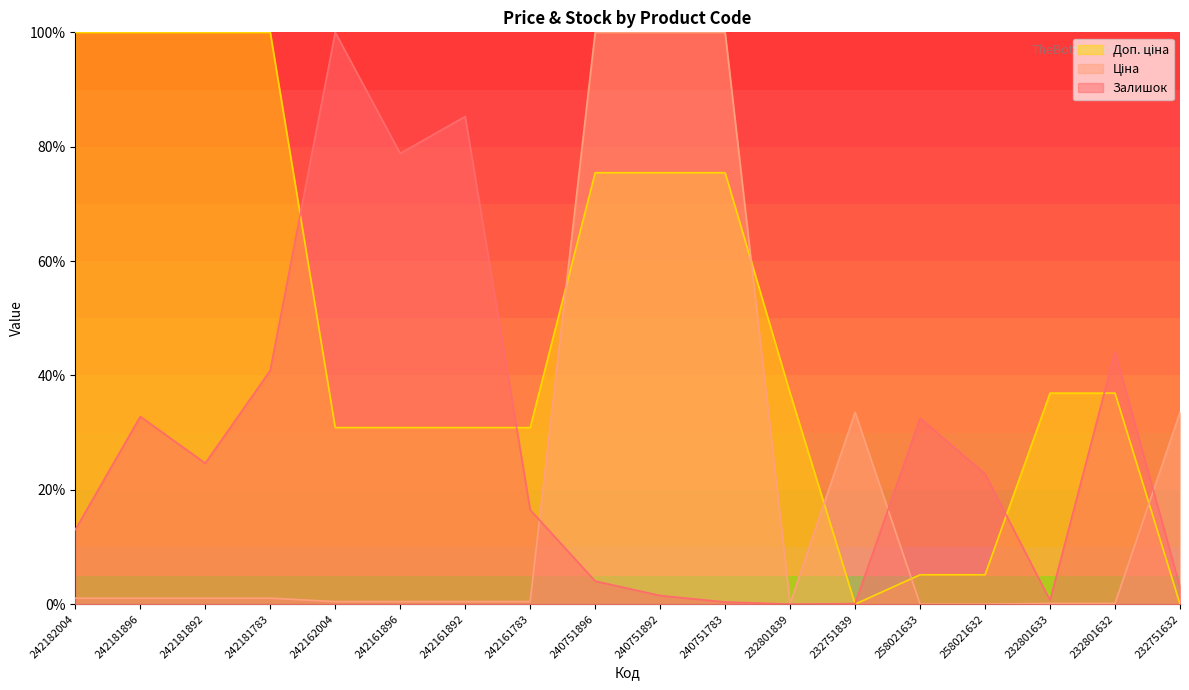

How many values in Доп. ціна are above zero?

16